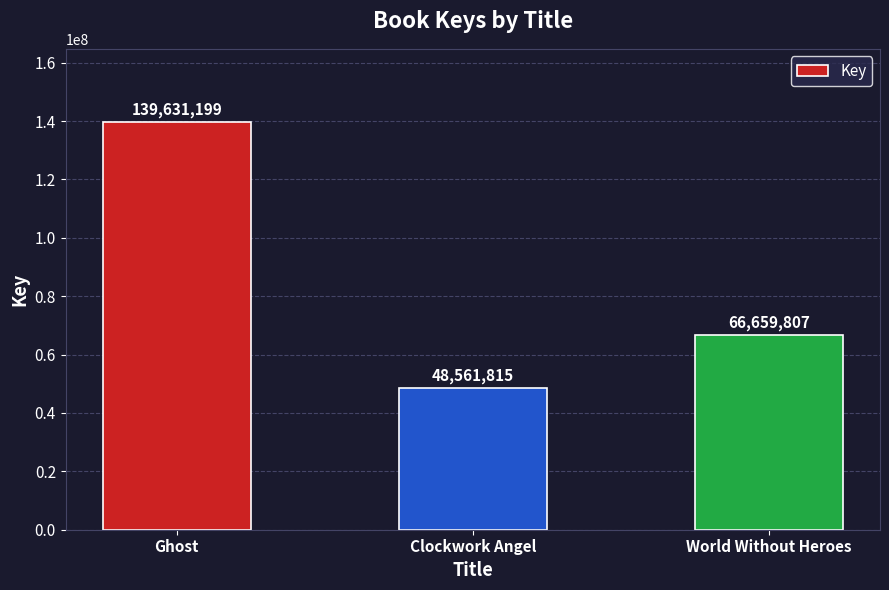

Reading right to left, list all the values displayed in this chart.

66659807	48561815	139631199